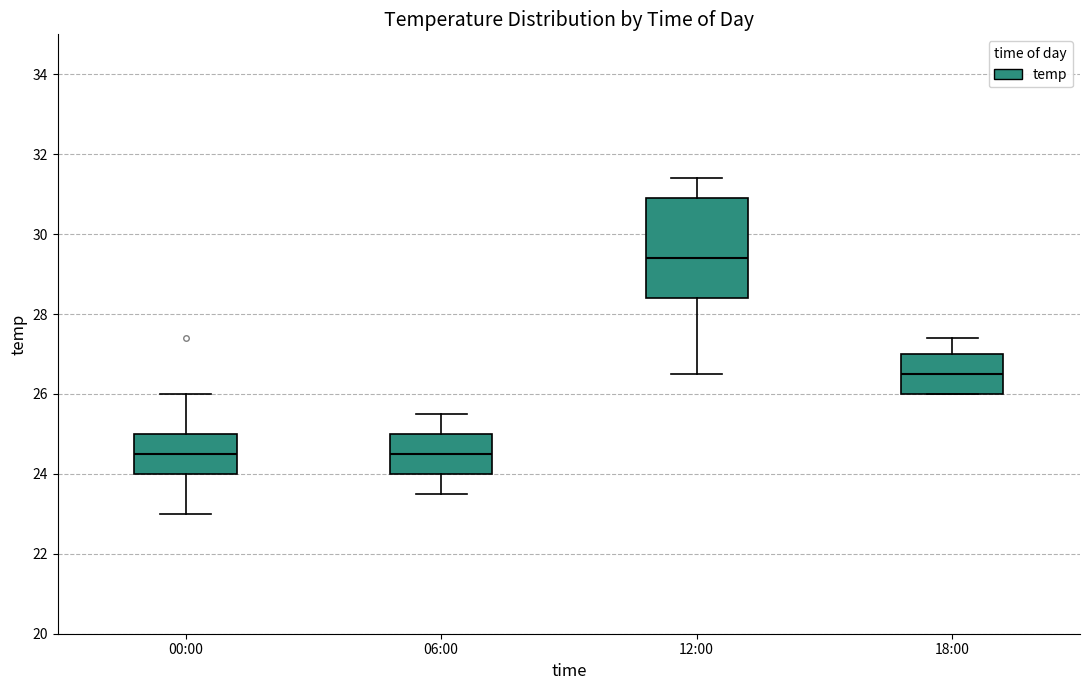

Which box's median line is the highest?

12:00